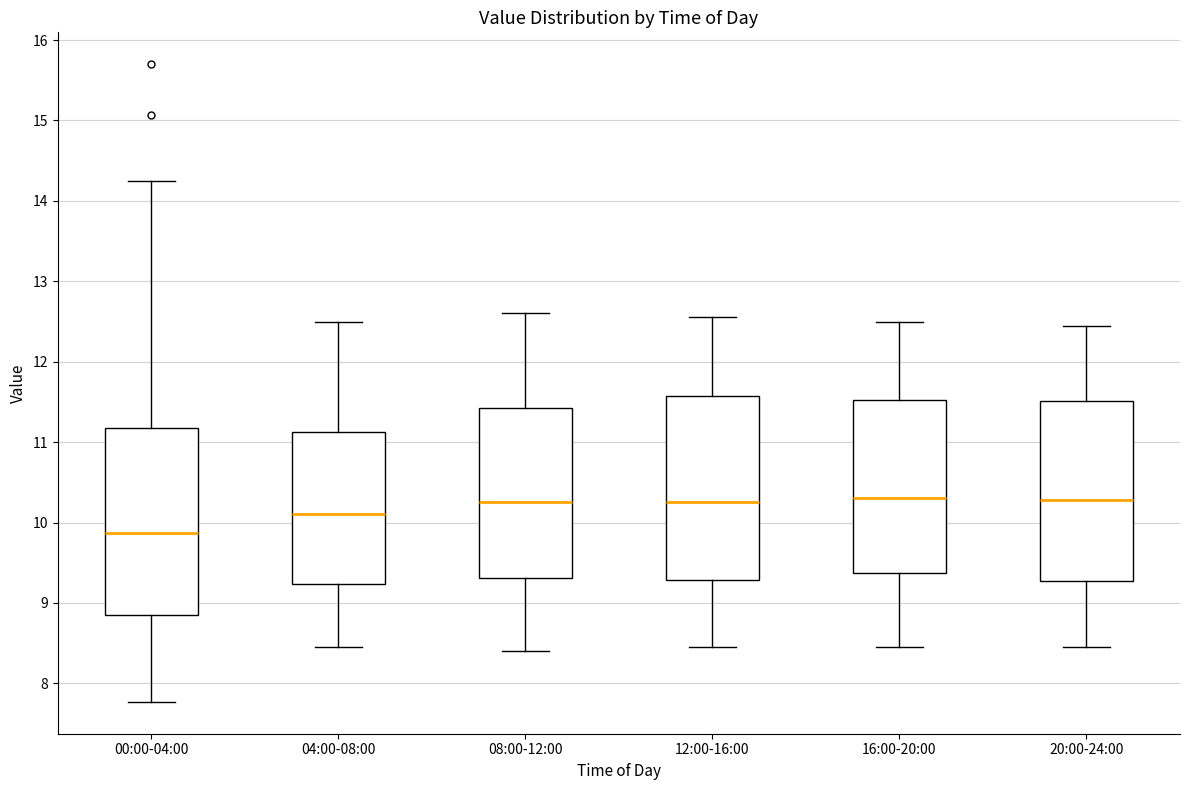

Where does the upper whisker of the box for 16:00-20:00 end on the y-axis? The values are not printed on the chart, so give them approximately, as read against the axis.

12.5